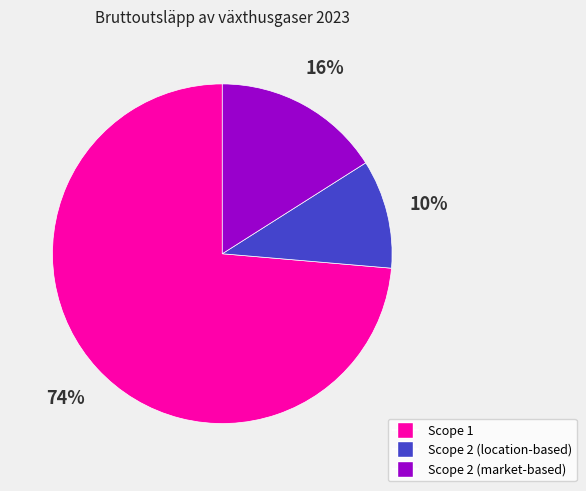

Is the sum of Scope 2 (market-based) and Scope 1 greater than half?

Yes